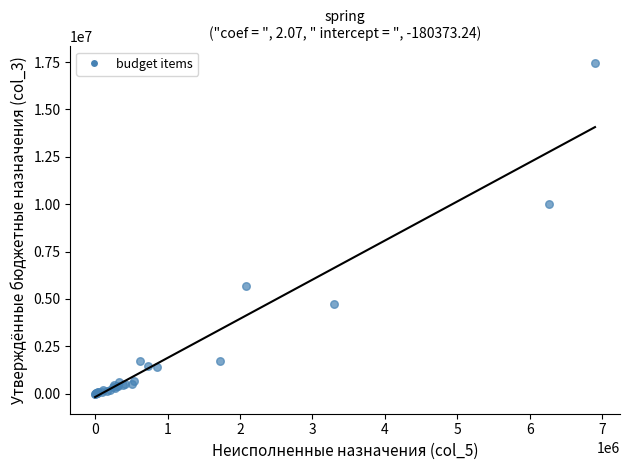

What Y value in the scatter plot is closest to 8722989?

10002402.2